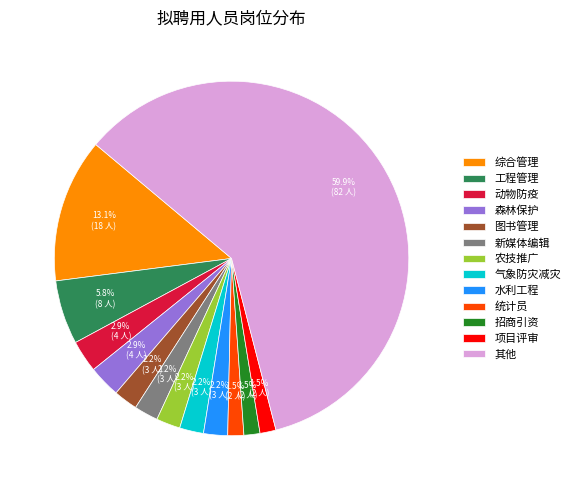

Combined, do 统计员 and 动物防疫 account for over 50%?

No